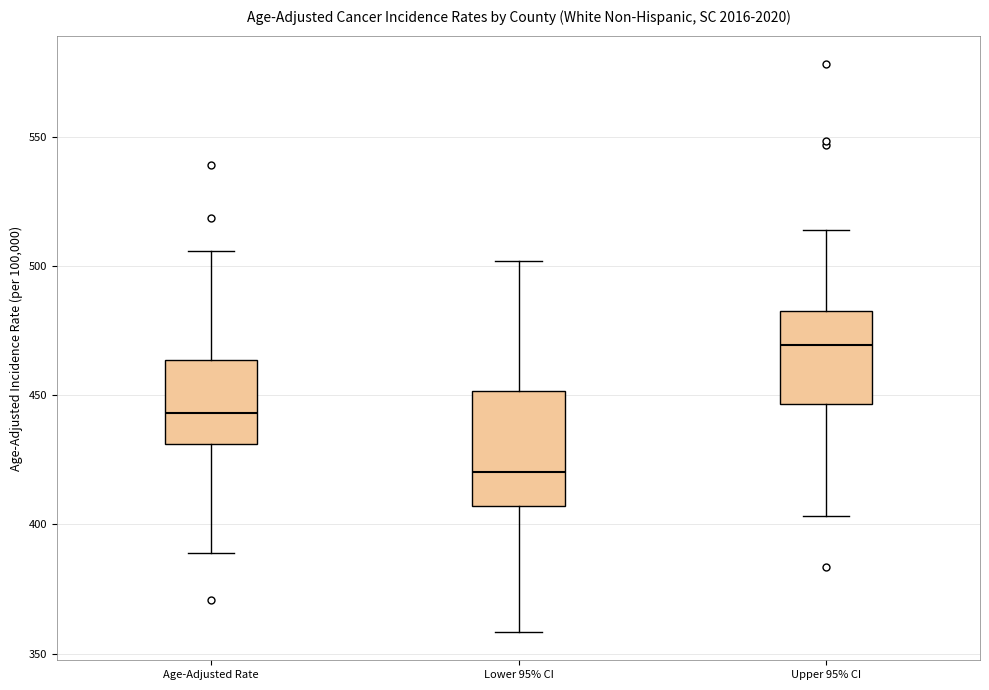

Which box's median line is the lowest?

Lower 95% CI